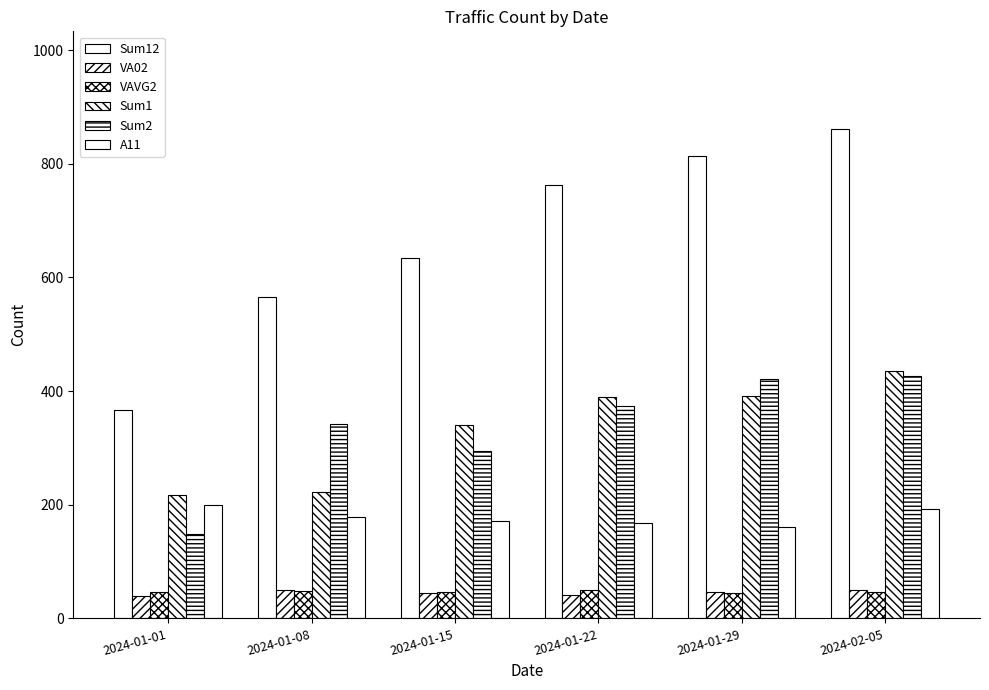

What is the sum of the VAVG2 values at 2024-01-29 and 2024-01-22?

95